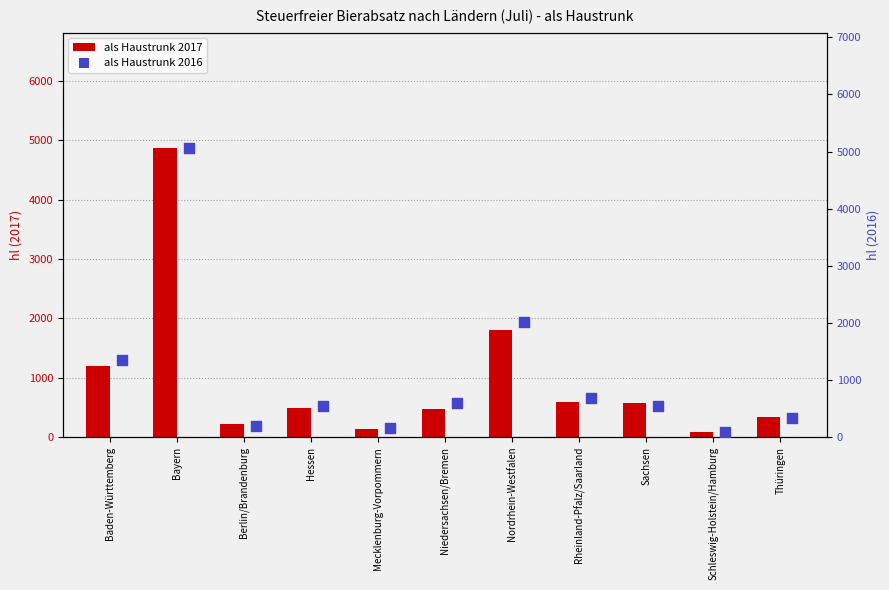

Which series contains the highest Y value?

als Haustrunk 2016